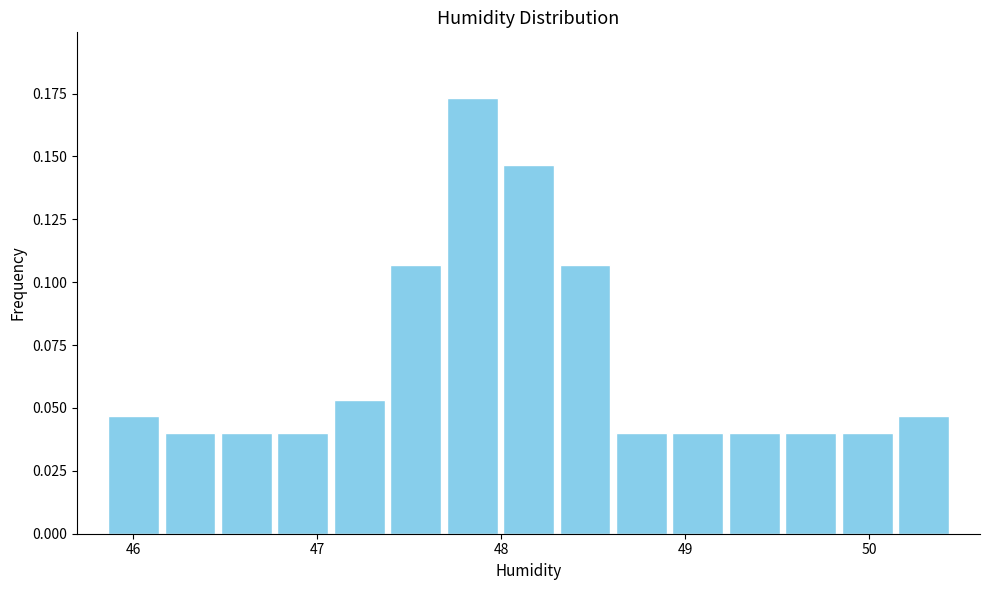

Read against the x-axis, roughly where is the centre of the tallest bar?

47.8